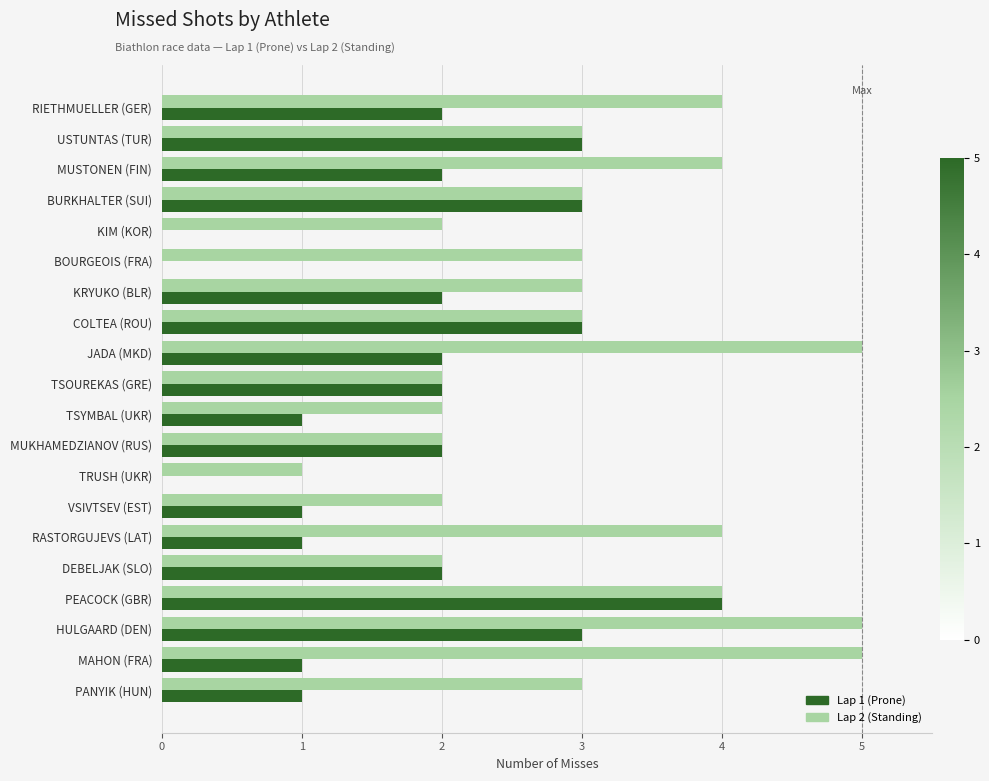

What is the maximum value shown in the chart?

5